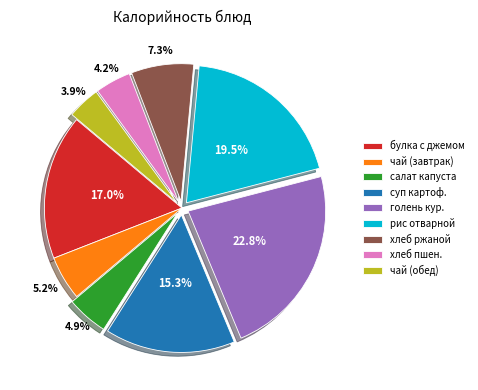

Count the number of slices in the pie.

9